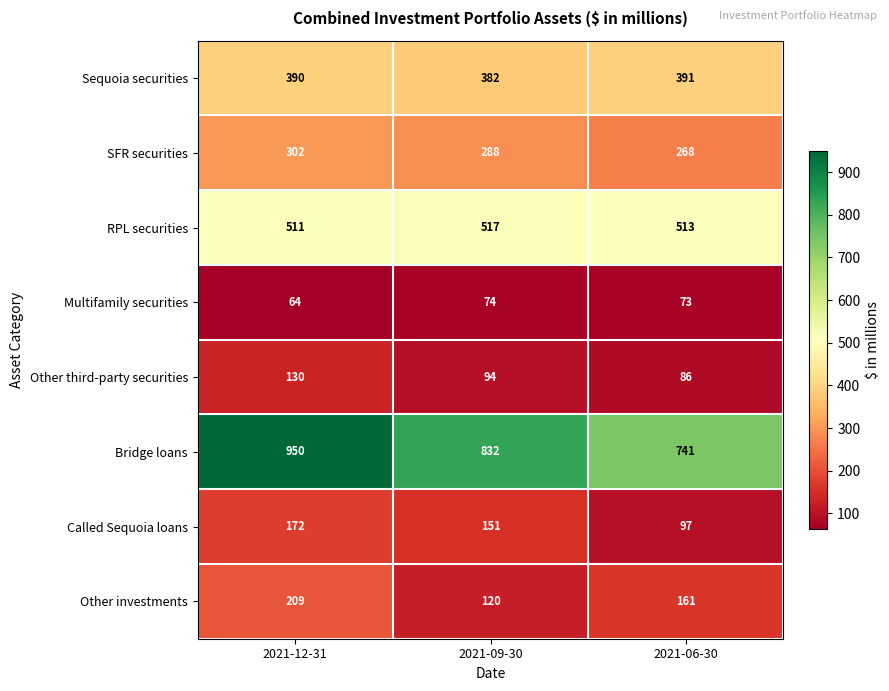

Reading right to left, what are all the values shown in this chart?

Sequoia securities: 391	382	390
SFR securities: 268	288	302
RPL securities: 513	517	511
Multifamily securities: 73	74	64
Other third-party securities: 86	94	130
Bridge loans: 741	832	950
Called Sequoia loans: 97	151	172
Other investments: 161	120	209